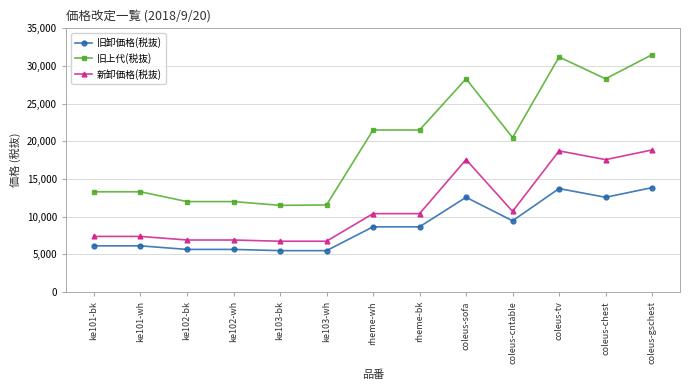

Read the 新卸価格(税抜) value at coleus-chest.

17570.0